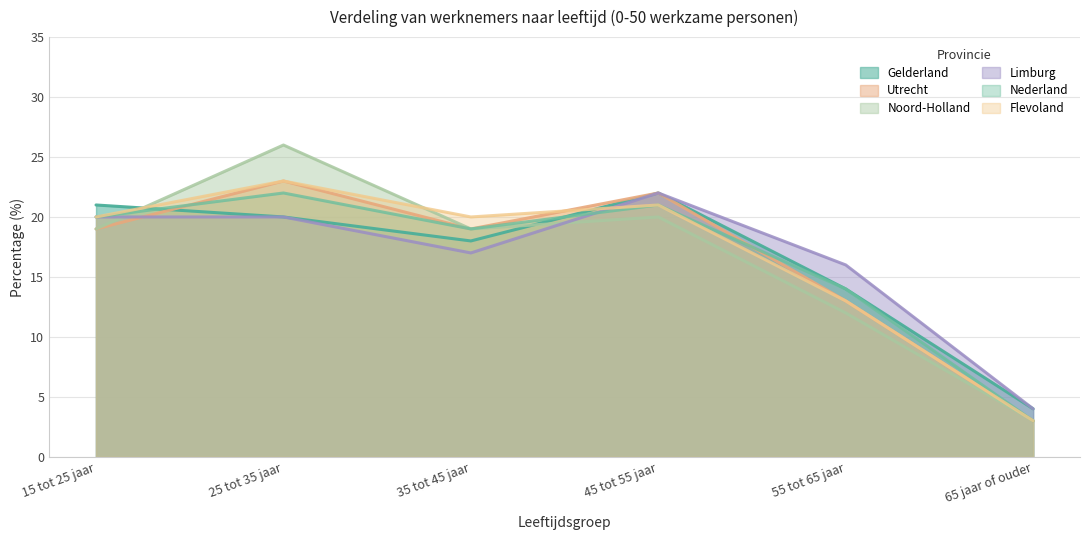

Rank the categories by Noord-Holland value from highest to lowest.

25 tot 35 jaar, 45 tot 55 jaar, 15 tot 25 jaar, 35 tot 45 jaar, 55 tot 65 jaar, 65 jaar of ouder